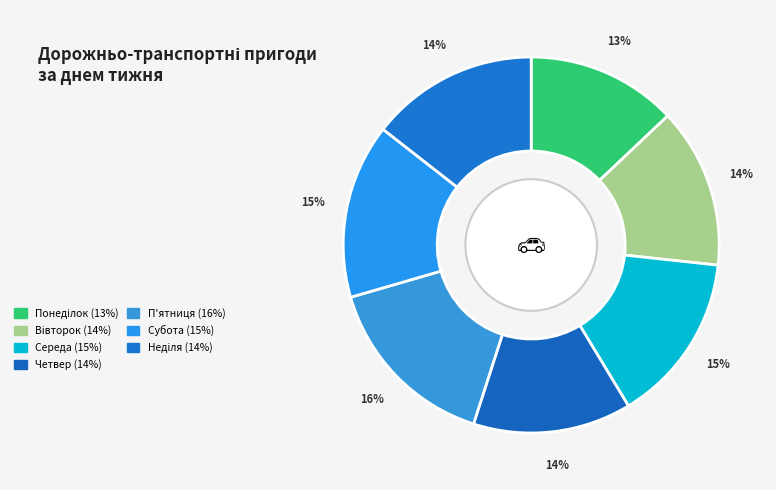

True or false: Понеділок accounts for 3% of the total.

False